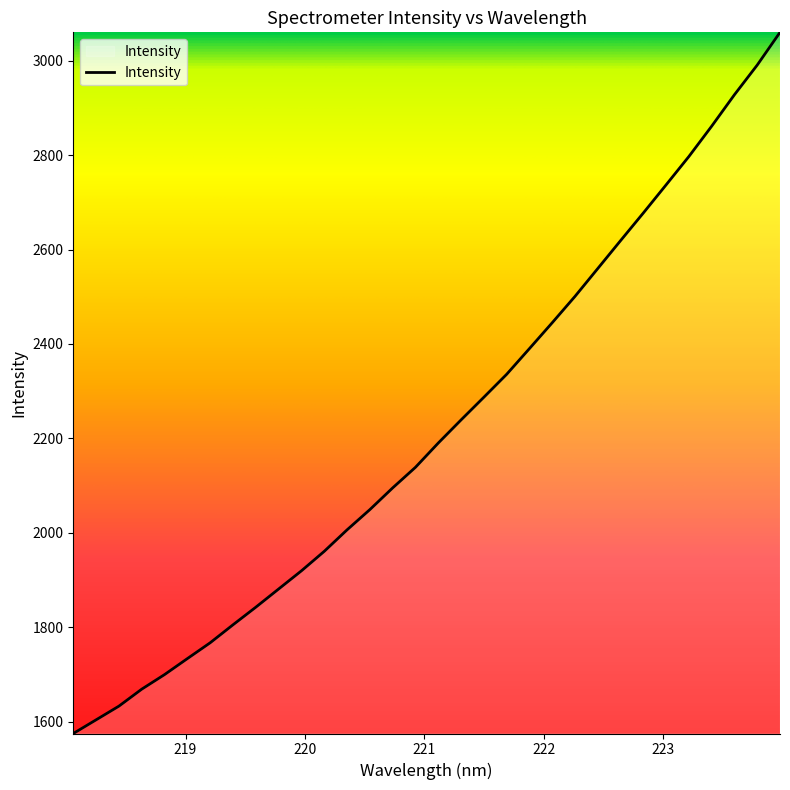

What is the difference between the maximum and minimum values?

1485.6